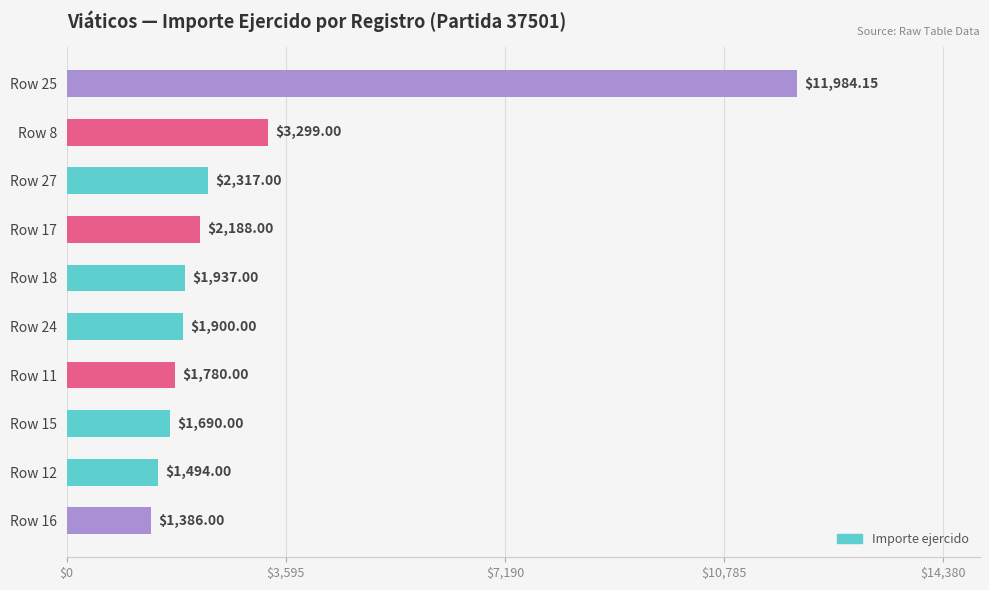

Between Row 18 and Row 11, which is larger?

Row 18